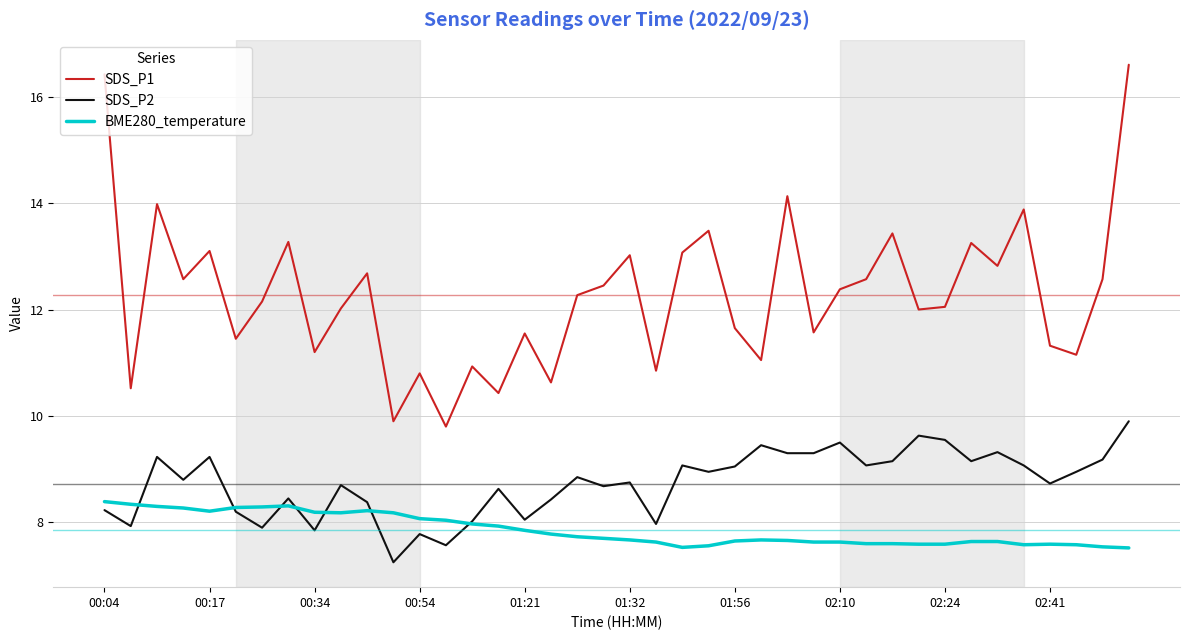

What is the lowest value of the BME280_temperature series?

7.5